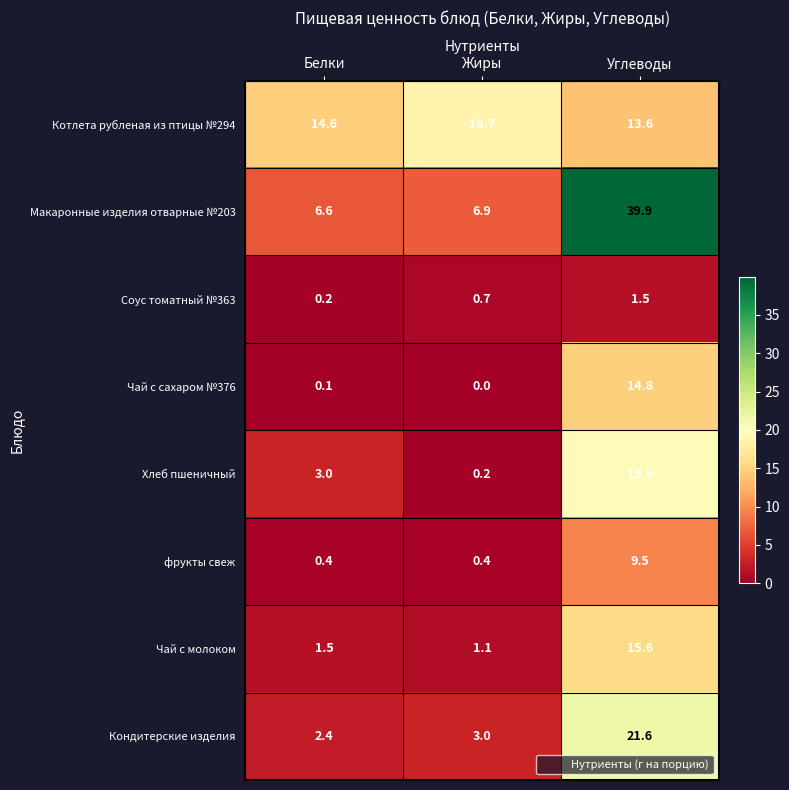

Which series has the largest range (max minus min)?

Макаронные изделия отварные №203